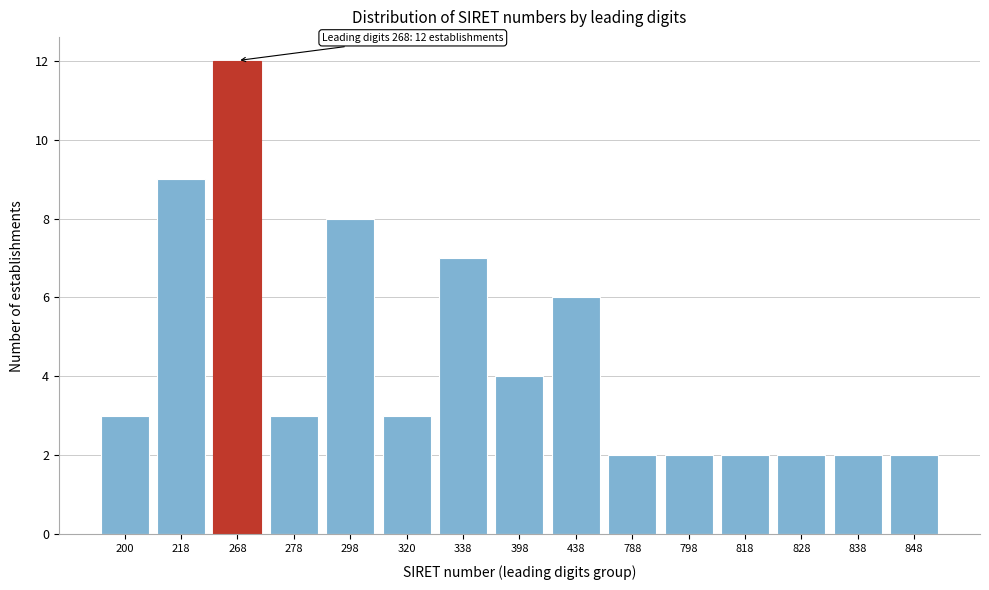

Reading left to right, what are all the values shown in this chart?

200=3	218=9	268=12	278=3	298=8	320=3	338=7	398=4	438=6	788=2	798=2	818=2	828=2	838=2	848=2